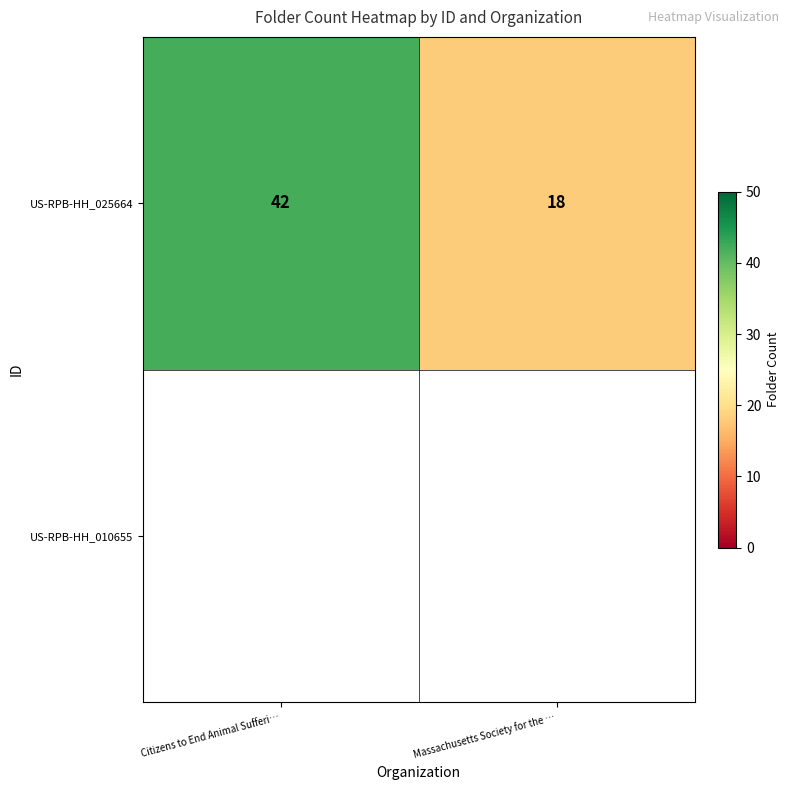

What is the greatest value displayed?

42